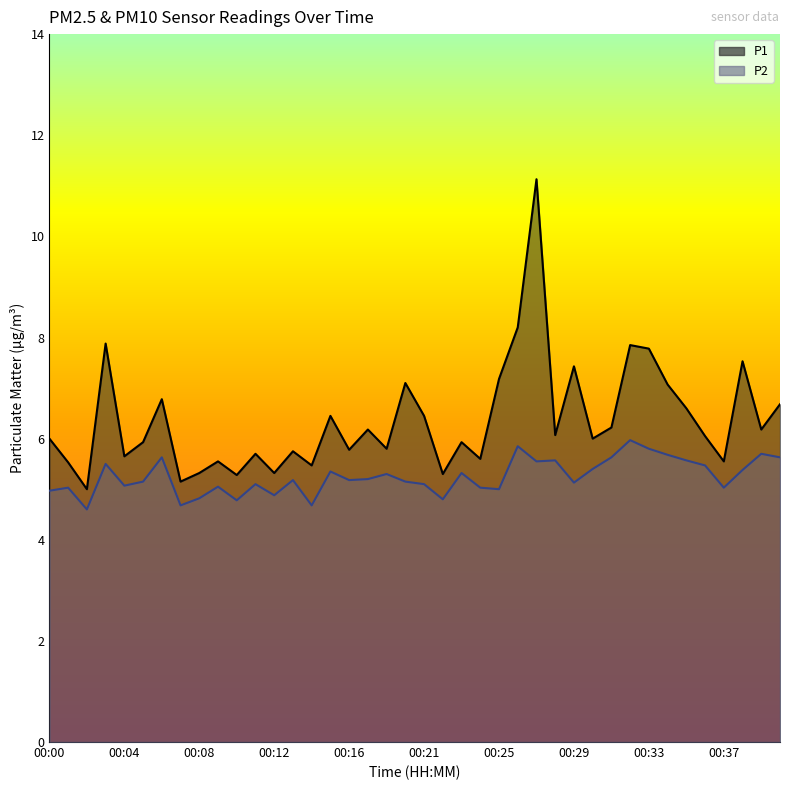

Is it true that P2 equals 2.7 at 00:30?

False